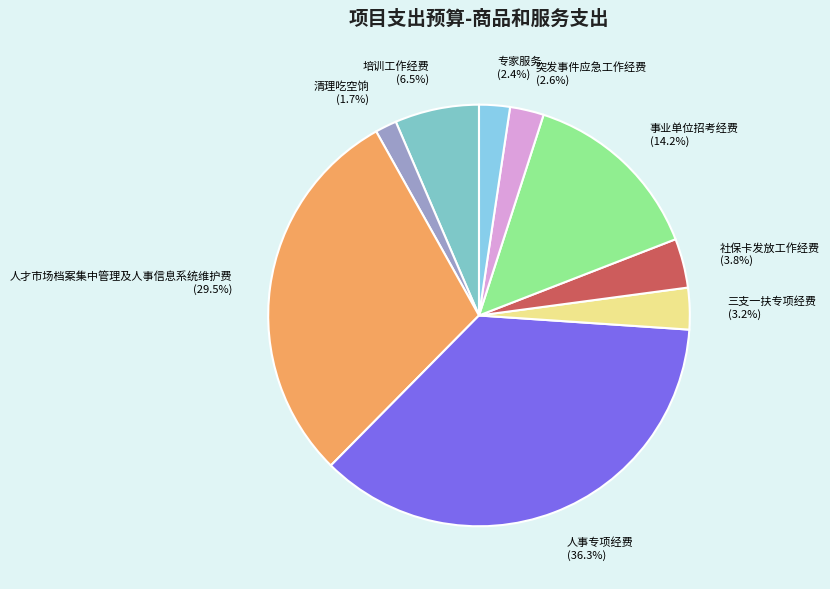

Count the number of slices in the pie.

9